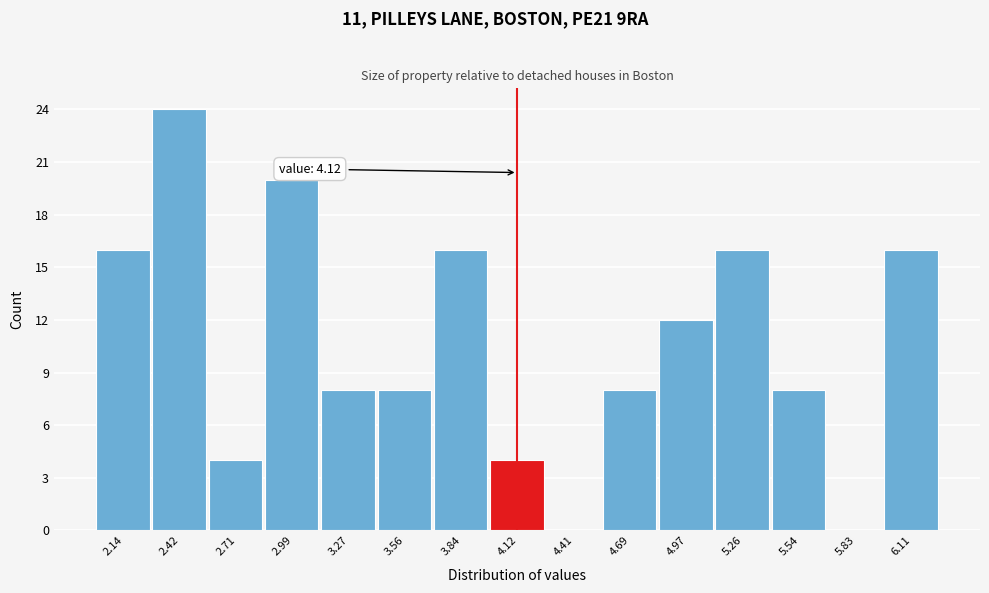

Which range on the x-axis has the tallest bar?

2.30 to 2.55